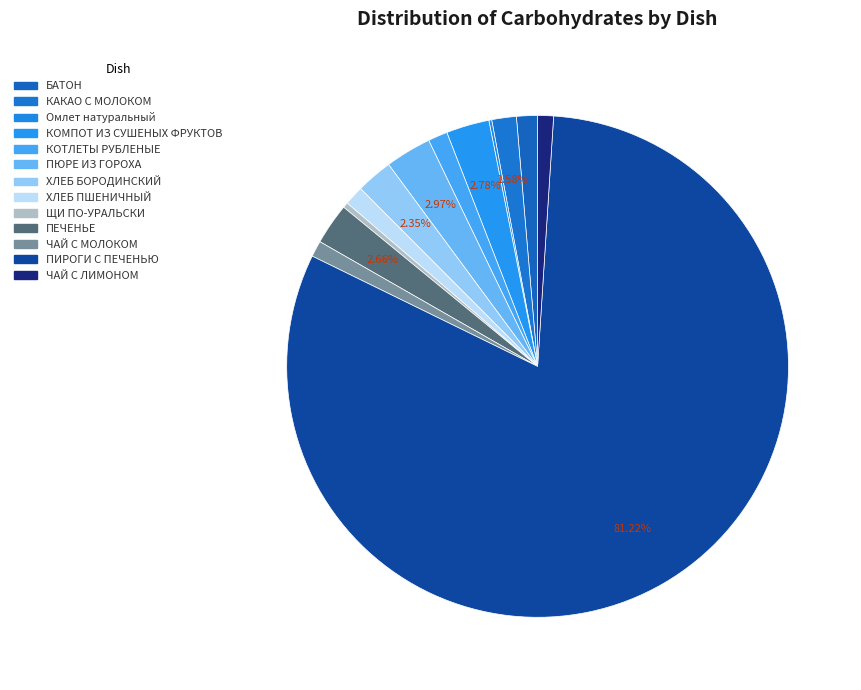

Between Омлет натуральный and ПЕЧЕНЬЕ, which is larger?

ПЕЧЕНЬЕ